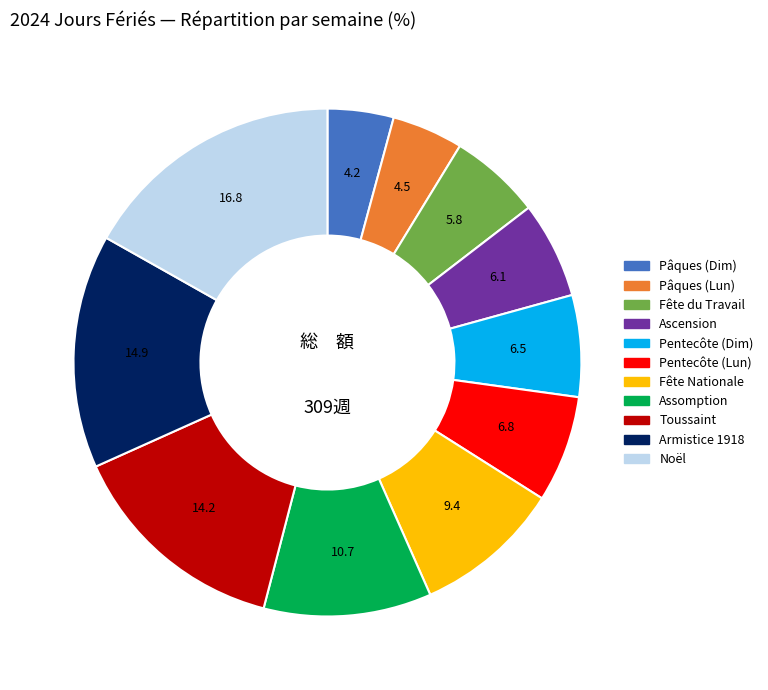

Is there any slice that represents more than half of the pie?

No